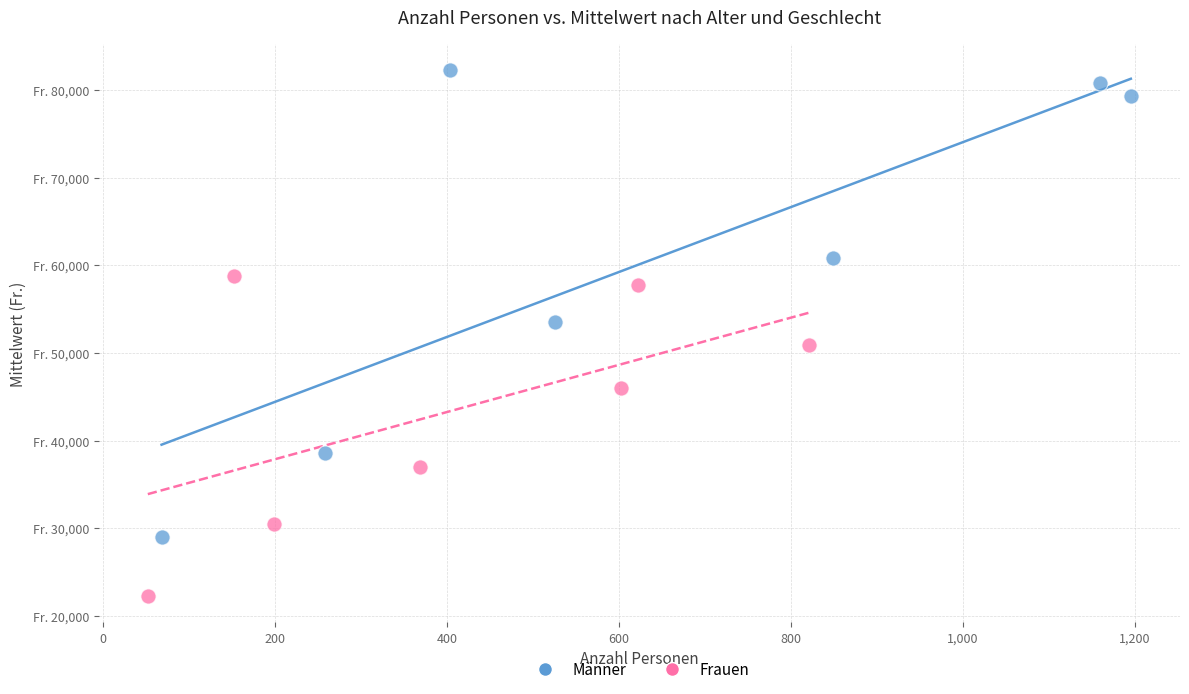

What are all the series names shown in the legend?

Männer, Frauen